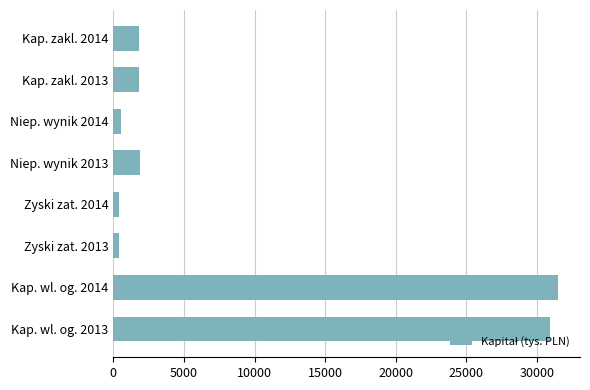

Is it true that the value at Kap. wl. og. 2014 is 31468.0?

True